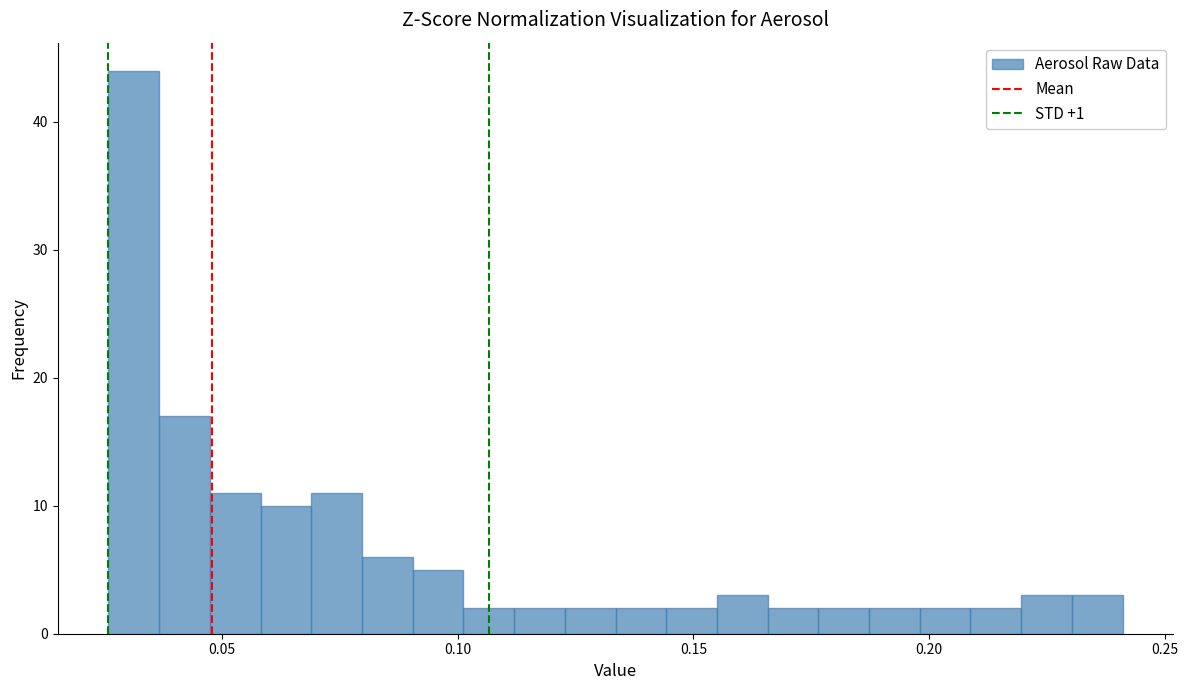

Around what value on the x-axis is the tallest bar? Give the approximate position of its centre, as read against the axis.

0.030